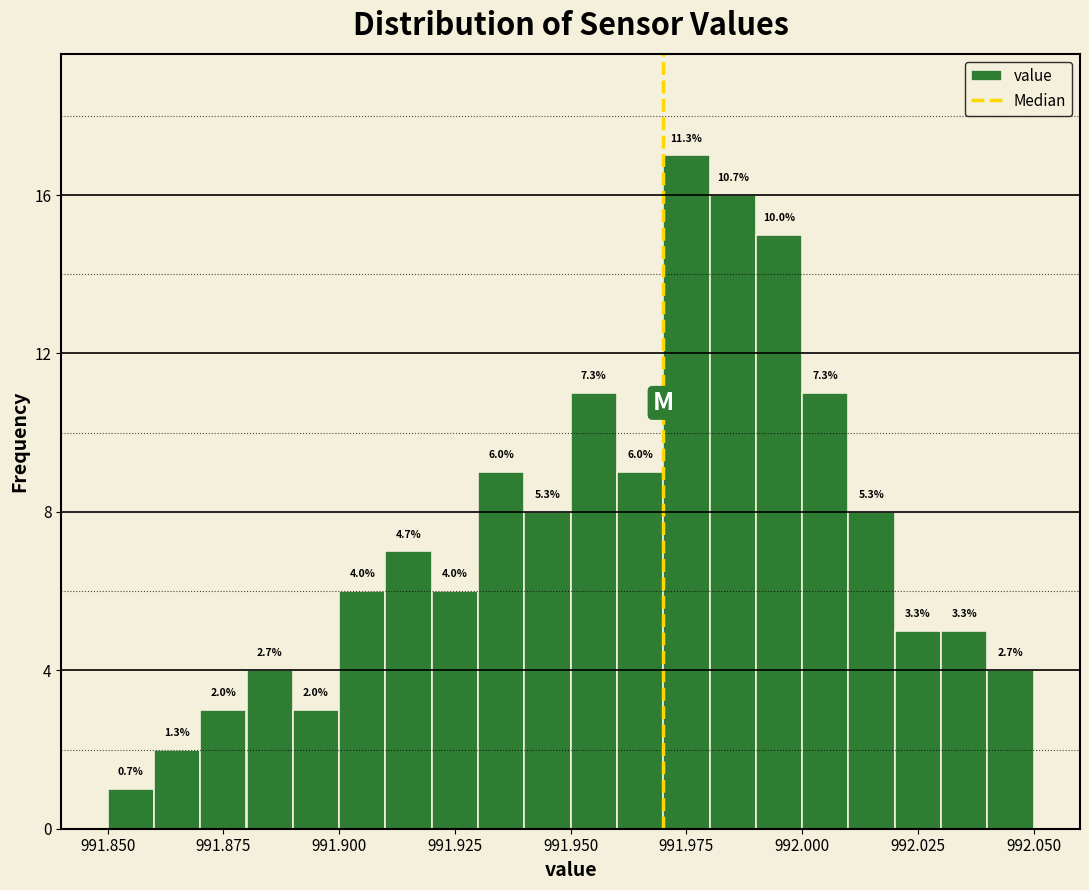

Around what value on the x-axis is the tallest bar? Give the approximate position of its centre, as read against the axis.

991.975